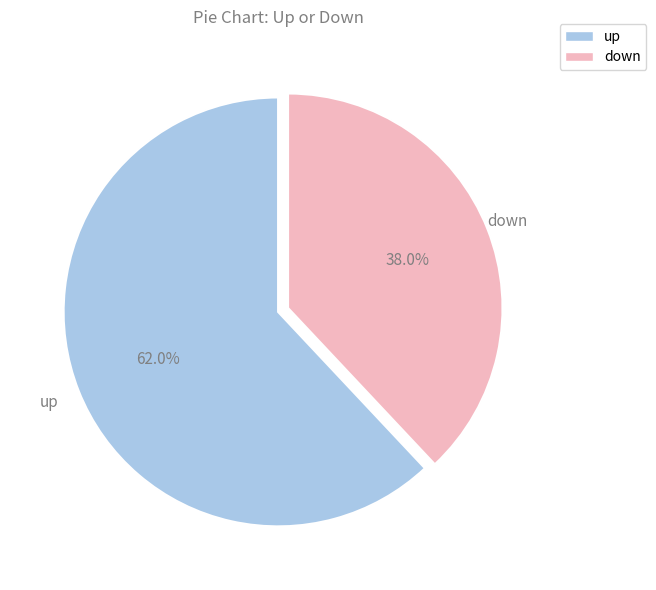

Rank the categories by value from lowest to highest.

down, up